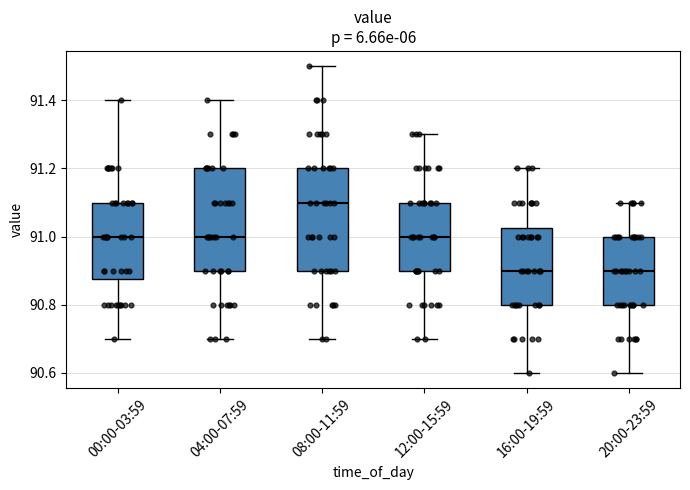

Where does the lower whisker of the box for 04:00-07:59 end on the y-axis? The values are not printed on the chart, so give them approximately, as read against the axis.

90.70